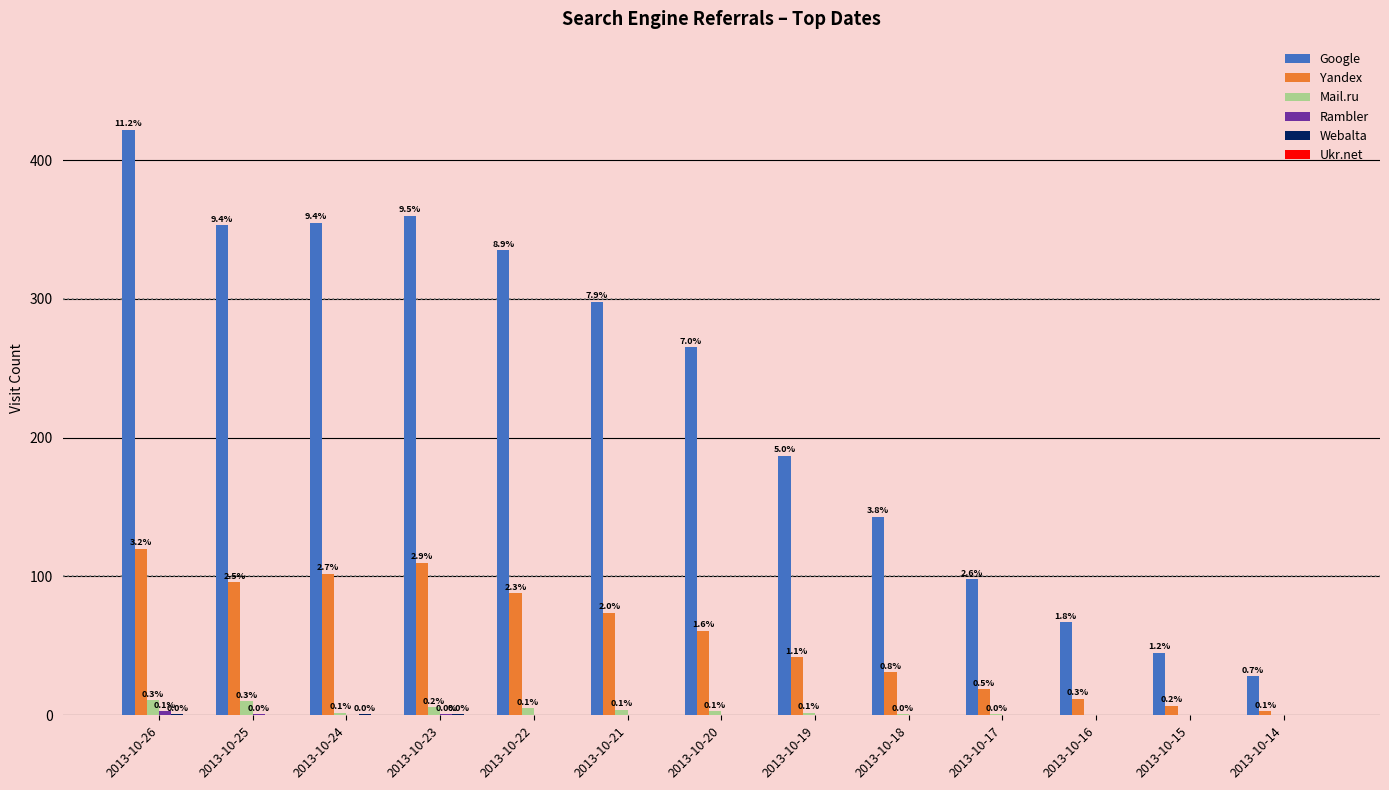

Rank the series by their maximum value, from lowest to highest.

Ukr.net, Webalta, Rambler, Mail.ru, Yandex, Google